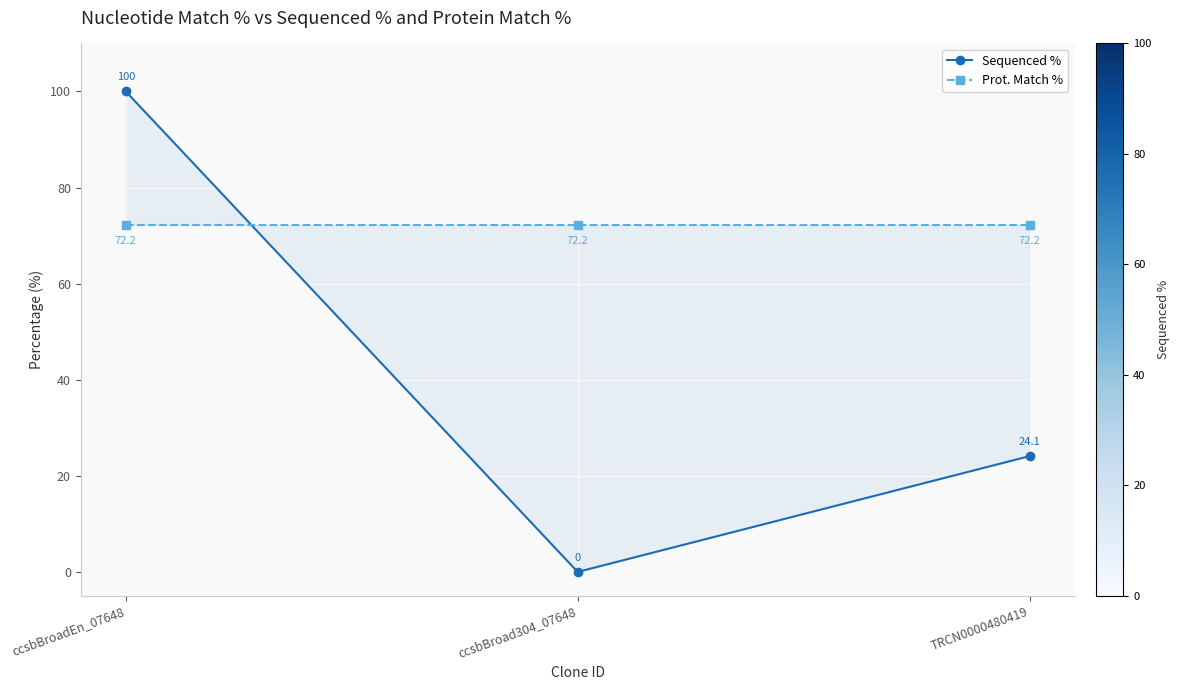

At which category is the sum across all series the highest?

ccsbBroadEn_07648